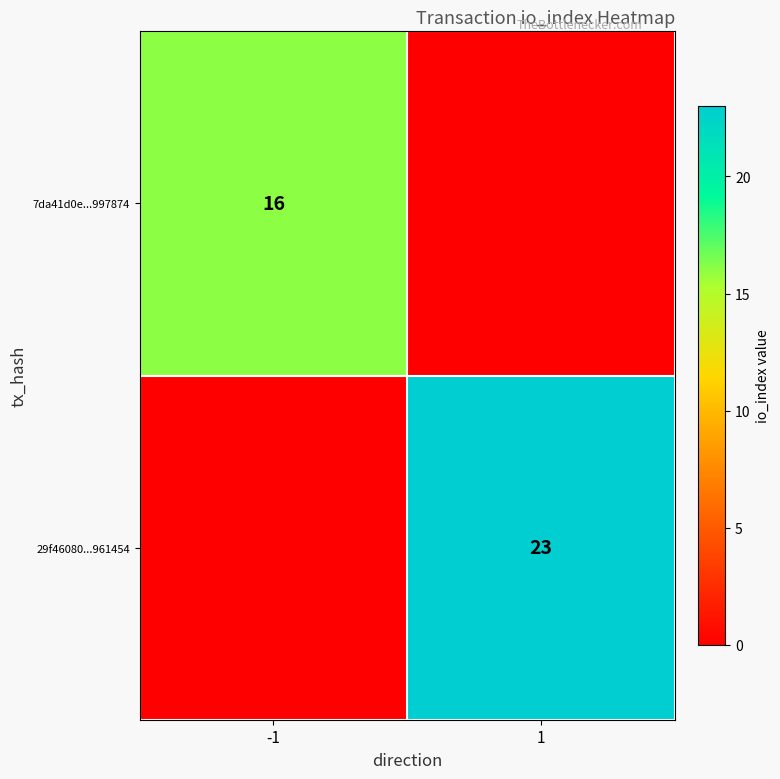

Between 1 and -1, which is larger?

-1